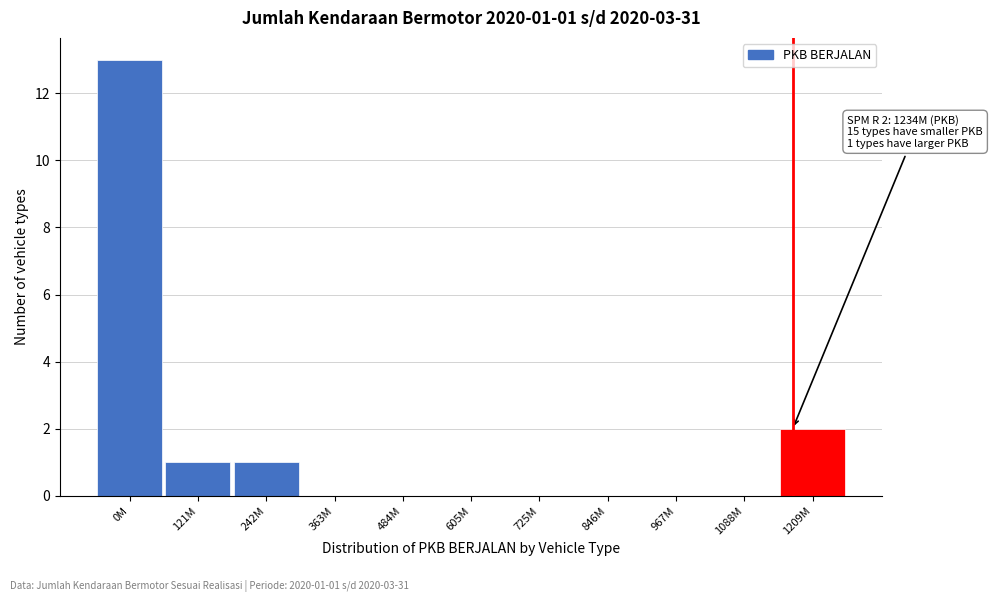

Reading left to right, transcribe all the data shown in this chart.

0M=13	121M=1	242M=1	363M=0	484M=0	605M=0	725M=0	846M=0	967M=0	1088M=0	1209M=2